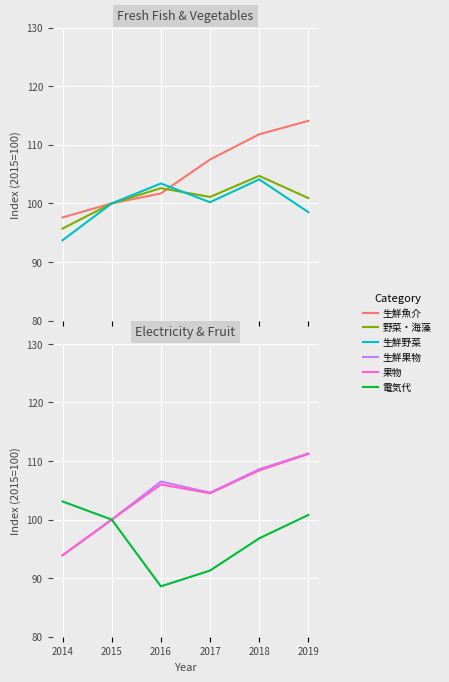

True or false: 電気代 has a value of 65.5 at 2014.

False